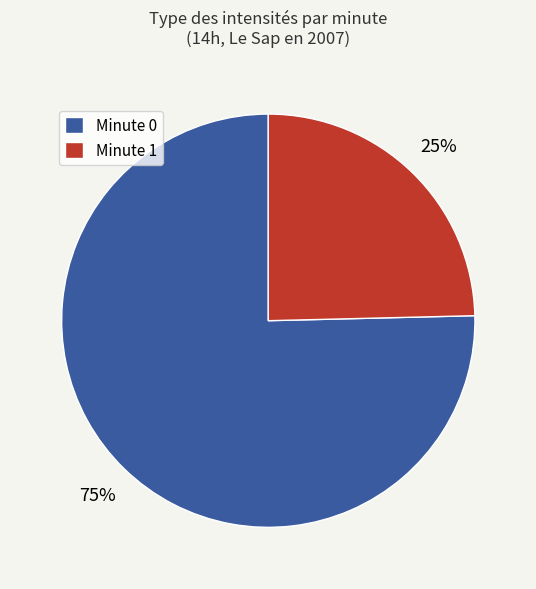

Between Minute 0 and Minute 1, which is larger?

Minute 0